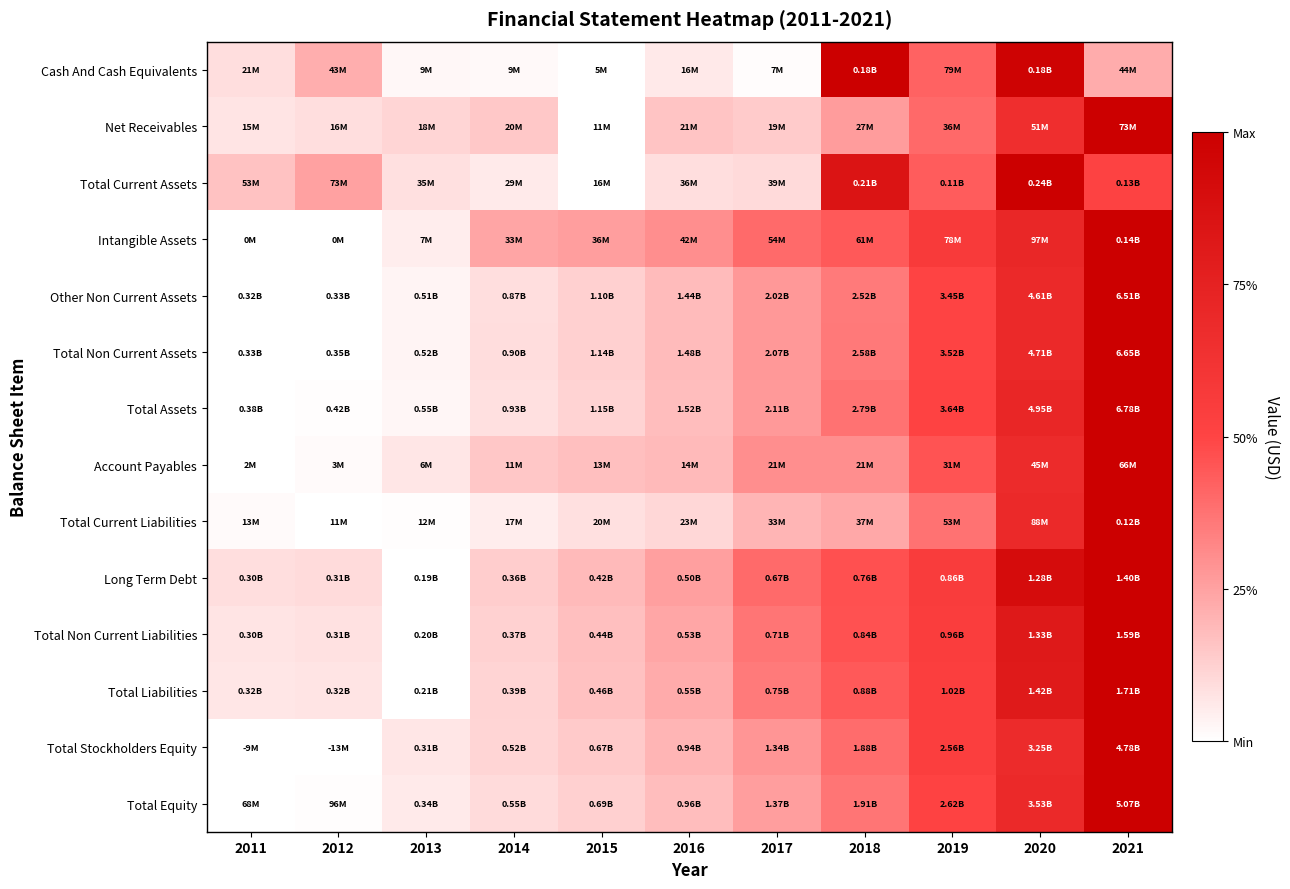

Reading left to right, what are all the values shown in this chart?

Cash And Cash Equivalents: 2011=0.1	2012=0.2	2013=0.0	2014=0.0	2015=0.0	2016=0.1	2017=0.0	2018=1.0	2019=0.4	2020=1.0	2021=0.2
Net Receivables: 2011=0.1	2012=0.1	2013=0.1	2014=0.1	2015=0.0	2016=0.2	2017=0.1	2018=0.3	2019=0.4	2020=0.7	2021=1.0
Total Current Assets: 2011=0.2	2012=0.3	2013=0.1	2014=0.1	2015=0.0	2016=0.1	2017=0.1	2018=0.9	2019=0.4	2020=1.0	2021=0.5
Intangible Assets: 2011=0.0	2012=0.0	2013=0.0	2014=0.2	2015=0.3	2016=0.3	2017=0.4	2018=0.4	2019=0.6	2020=0.7	2021=1.0
Other Non Current Assets: 2011=0.0	2012=0.0	2013=0.0	2014=0.1	2015=0.1	2016=0.2	2017=0.3	2018=0.4	2019=0.5	2020=0.7	2021=1.0
Total Non Current Assets: 2011=0.0	2012=0.0	2013=0.0	2014=0.1	2015=0.1	2016=0.2	2017=0.3	2018=0.4	2019=0.5	2020=0.7	2021=1.0
Total Assets: 2011=0.0	2012=0.0	2013=0.0	2014=0.1	2015=0.1	2016=0.2	2017=0.3	2018=0.4	2019=0.5	2020=0.7	2021=1.0
Account Payables: 2011=0.0	2012=0.0	2013=0.1	2014=0.1	2015=0.2	2016=0.2	2017=0.3	2018=0.3	2019=0.5	2020=0.7	2021=1.0
Total Current Liabilities: 2011=0.0	2012=0.0	2013=0.0	2014=0.0	2015=0.1	2016=0.1	2017=0.2	2018=0.2	2019=0.4	2020=0.7	2021=1.0
Long Term Debt: 2011=0.1	2012=0.1	2013=0.0	2014=0.1	2015=0.2	2016=0.3	2017=0.4	2018=0.5	2019=0.6	2020=0.9	2021=1.0
Total Non Current Liabilities: 2011=0.1	2012=0.1	2013=0.0	2014=0.1	2015=0.2	2016=0.2	2017=0.4	2018=0.5	2019=0.5	2020=0.8	2021=1.0
Total Liabilities: 2011=0.1	2012=0.1	2013=0.0	2014=0.1	2015=0.2	2016=0.2	2017=0.4	2018=0.4	2019=0.5	2020=0.8	2021=1.0
Total Stockholders Equity: 2011=0.0	2012=0.0	2013=0.1	2014=0.1	2015=0.1	2016=0.2	2017=0.3	2018=0.4	2019=0.5	2020=0.7	2021=1.0
Total Equity: 2011=0.0	2012=0.0	2013=0.1	2014=0.1	2015=0.1	2016=0.2	2017=0.3	2018=0.4	2019=0.5	2020=0.7	2021=1.0